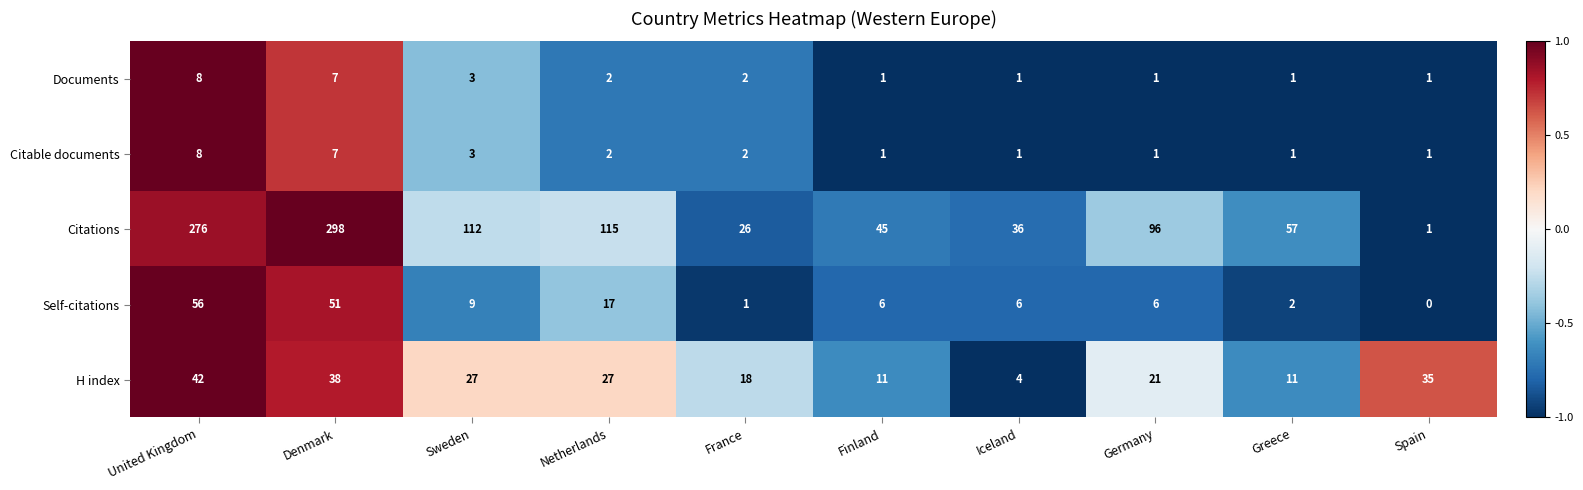

How many values in Self-citations are above zero?

9